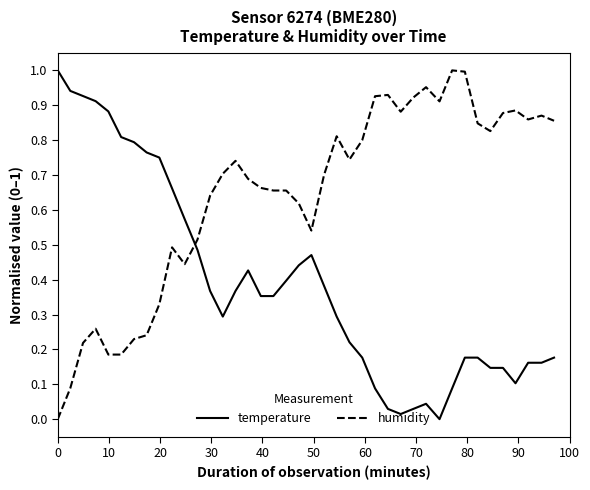

Is this an area chart (filled region under the line)?

No